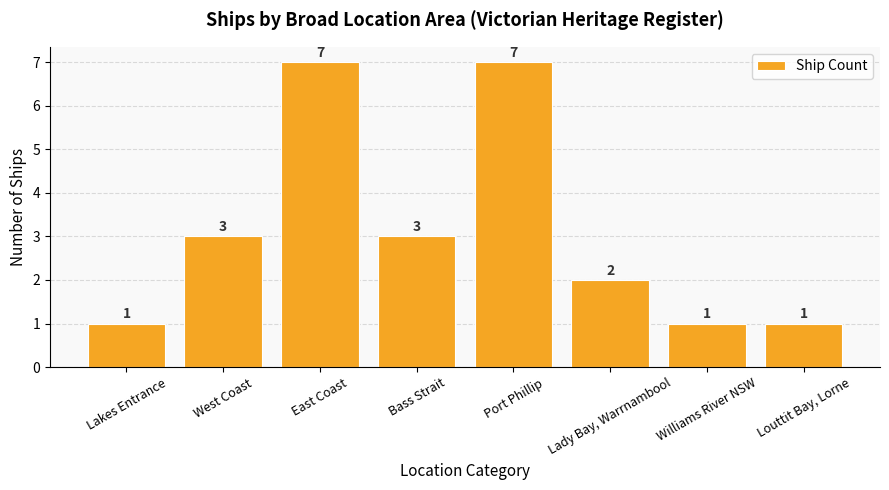

How many bars are there in total?

8